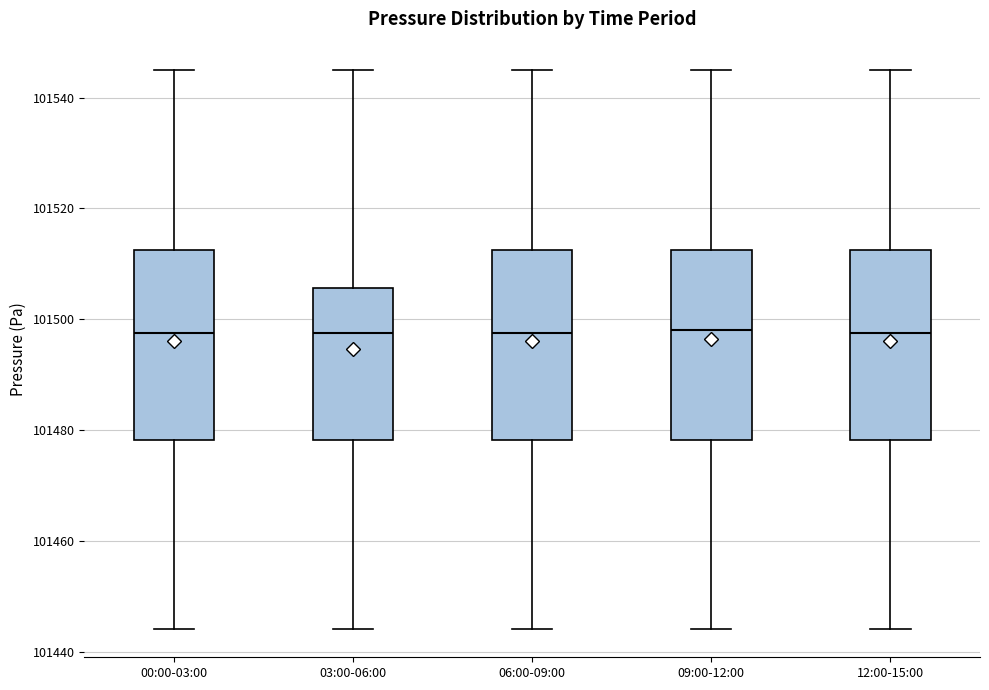

Where does the upper whisker of the box for 09:00-12:00 end on the y-axis? The values are not printed on the chart, so give them approximately, as read against the axis.

101546